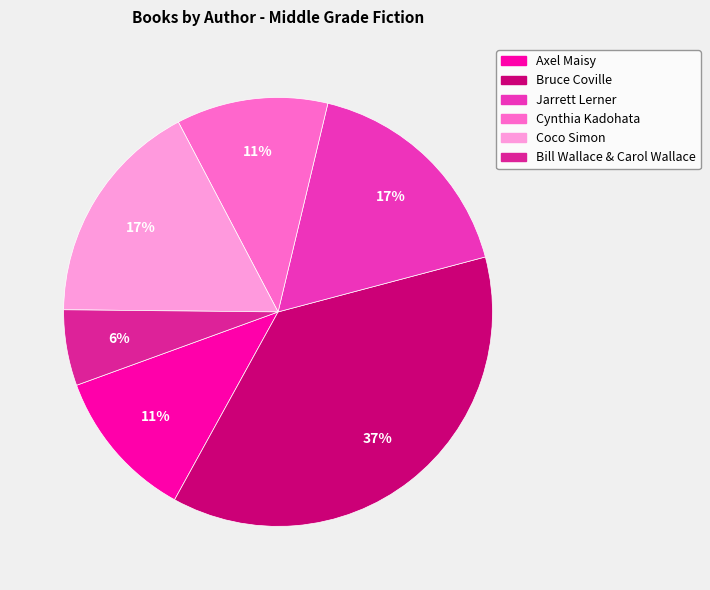

To the nearest percent, what is the average slice percentage?

17%